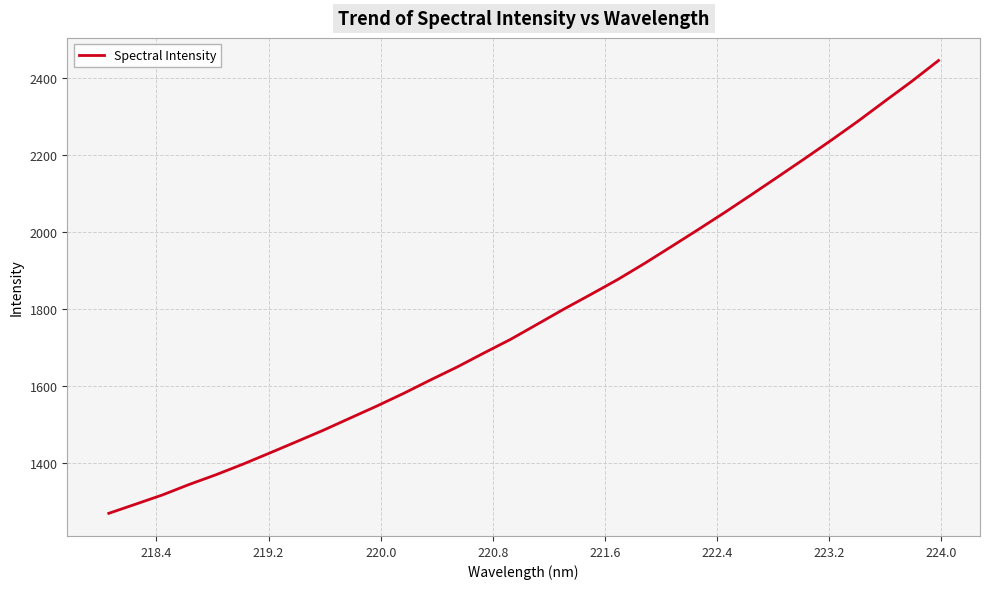

What is the smallest value displayed?

1267.8